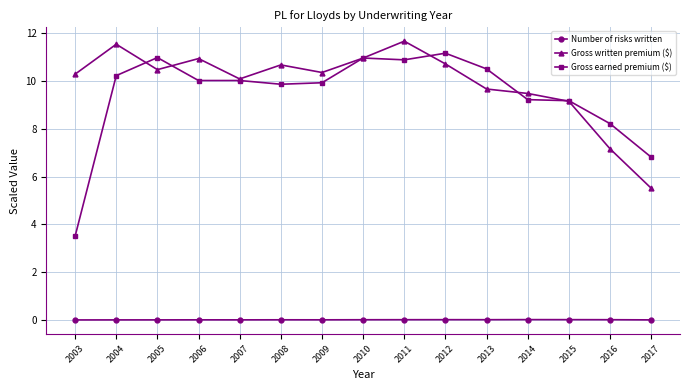

What is the value of the Gross earned premium ($) point at the 9th from the left?

10.9